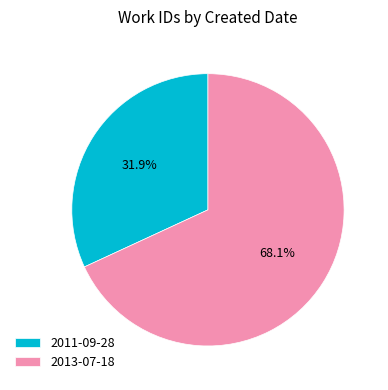

To the nearest percent, what is the difference between the largest and smallest slice percentages?

36%